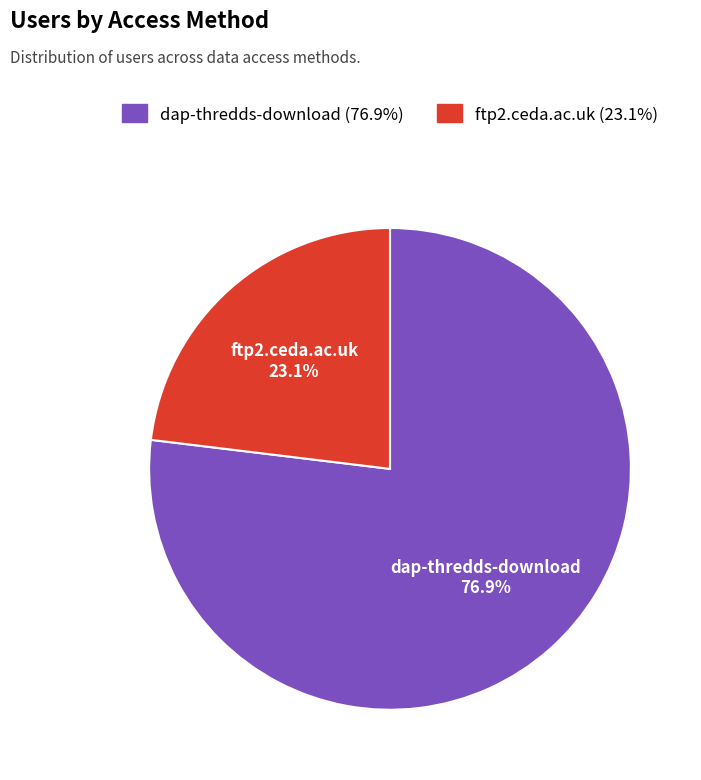

To the nearest percent, what is the average slice percentage?

50%